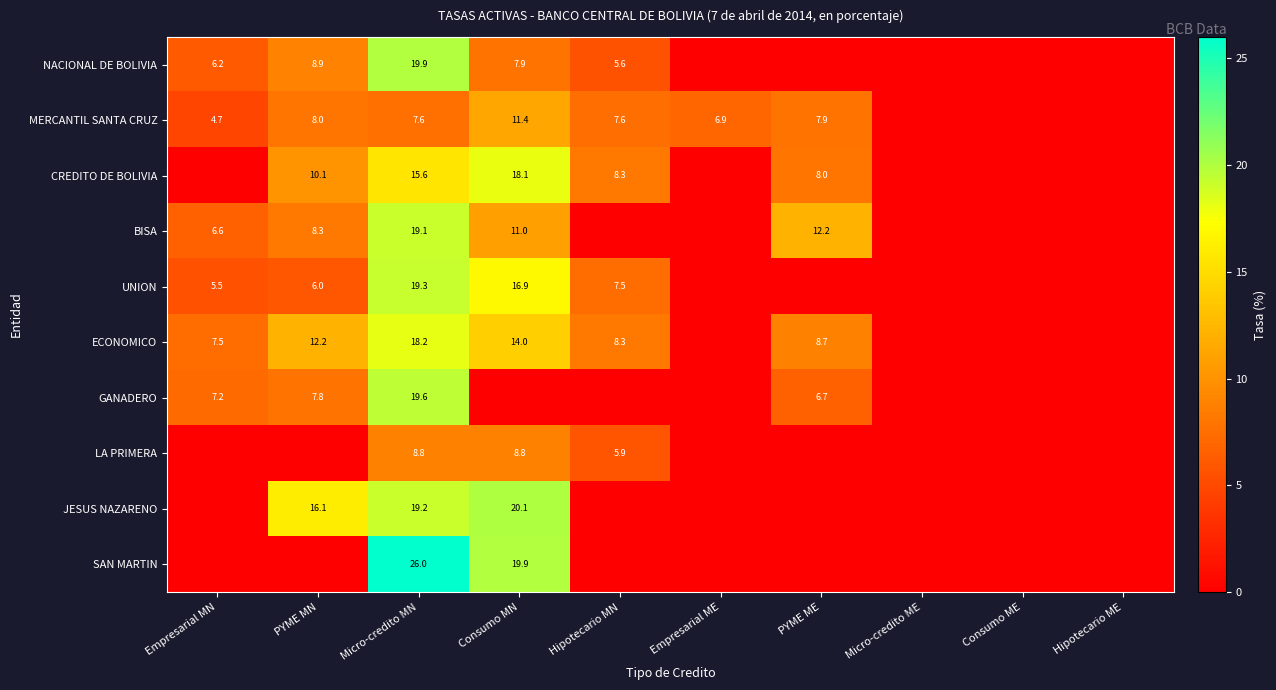

True or false: GANADERO has a value of 19.6 at Micro-credito MN.

True